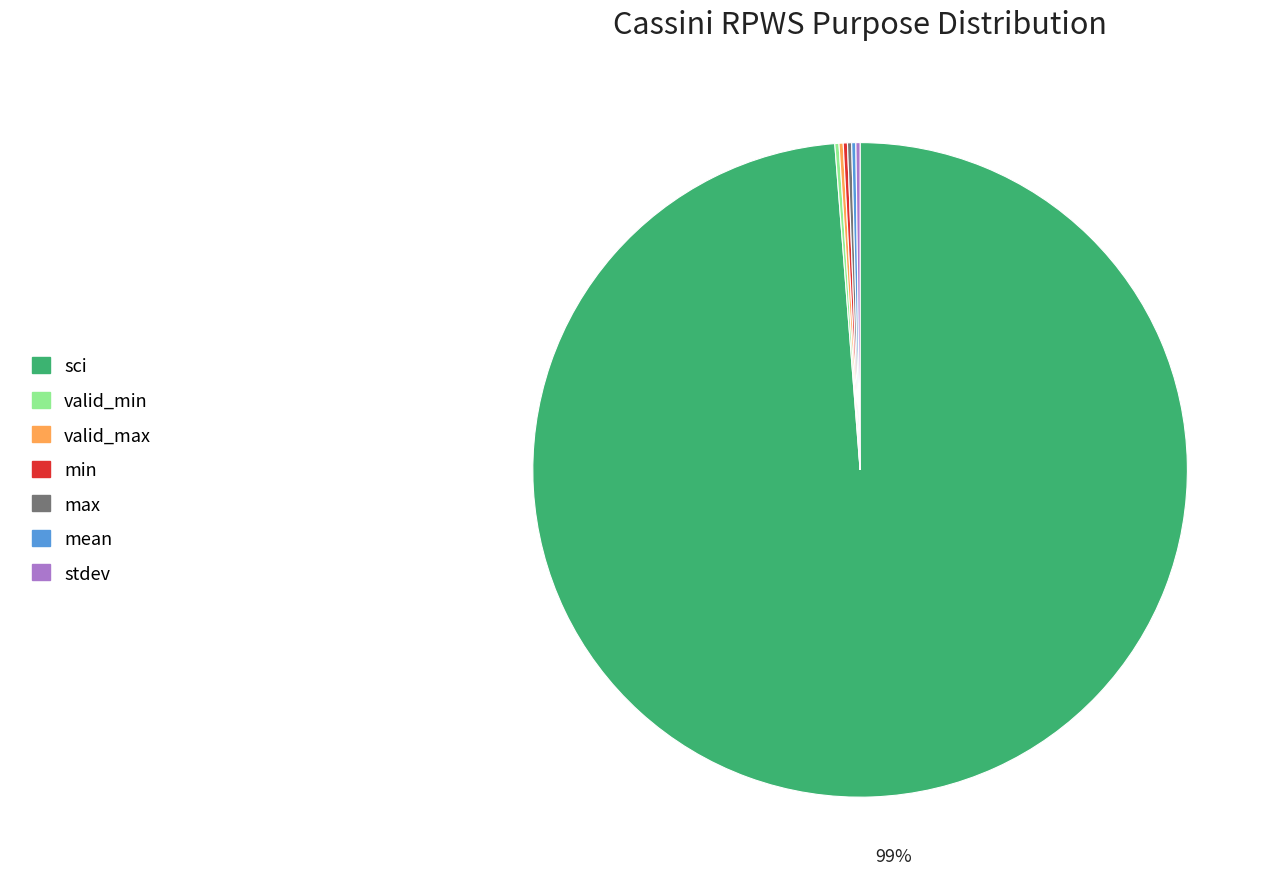

Is there any slice that represents more than half of the pie?

Yes